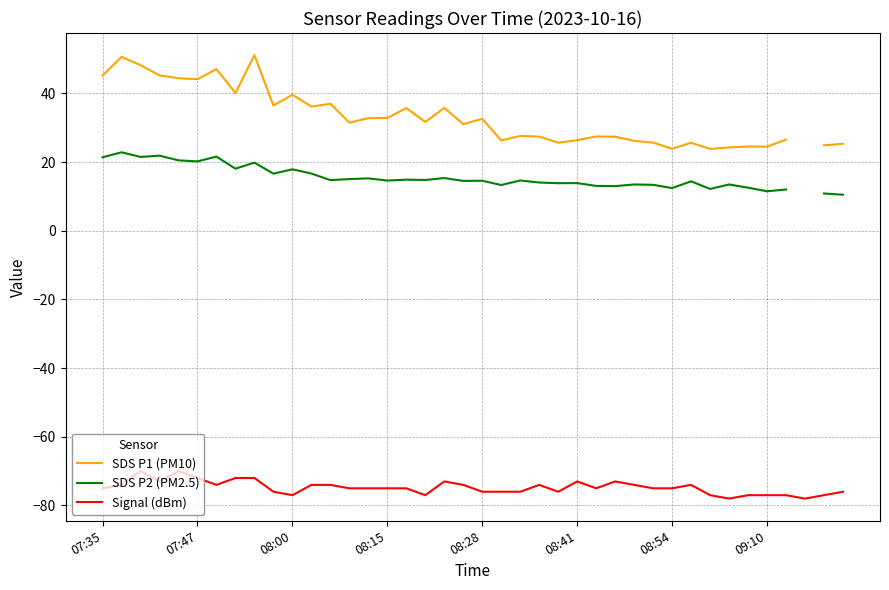

True or false: Signal (dBm) has a value of -31.3 at 18.

False